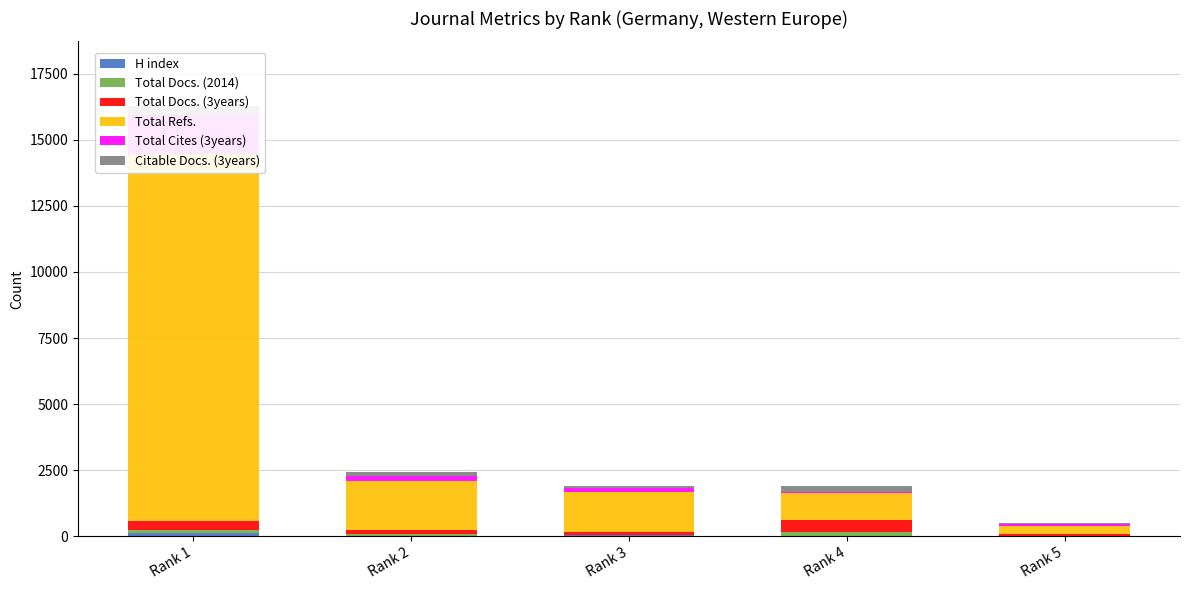

The value of H index at Rank 4 is 6. True or false?

True